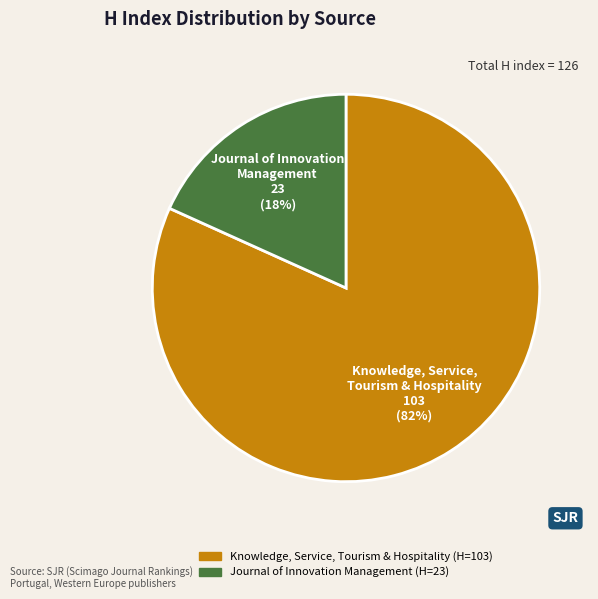

To the nearest percent, what is the average slice percentage?

50%